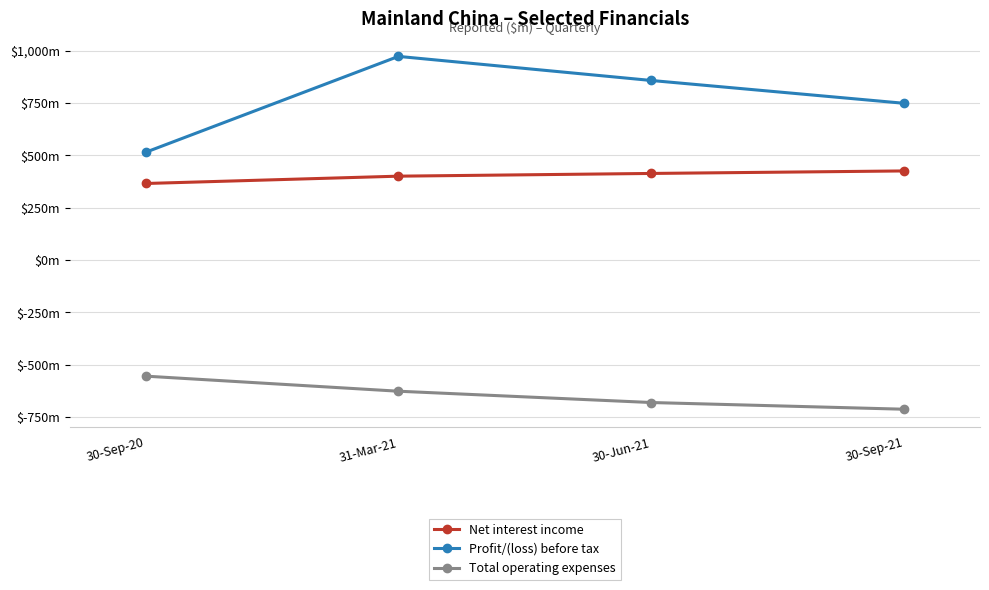

Is this an area chart (filled region under the line)?

No